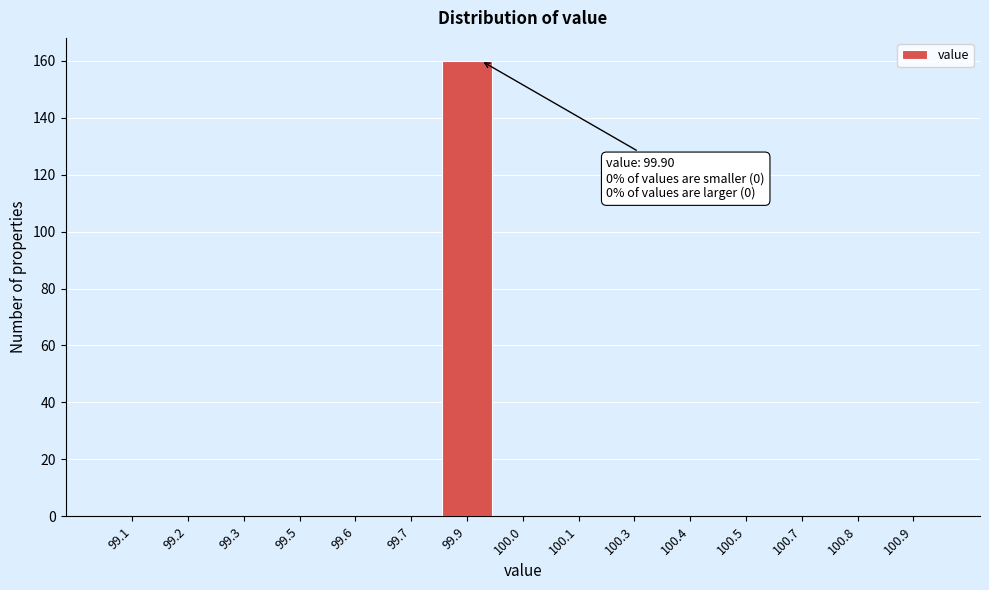

Reading left to right, transcribe all the data shown in this chart.

99.1=0	99.2=0	99.3=0	99.5=0	99.6=0	99.7=0	99.9=160	100.0=0	100.1=0	100.3=0	100.4=0	100.5=0	100.7=0	100.8=0	100.9=0